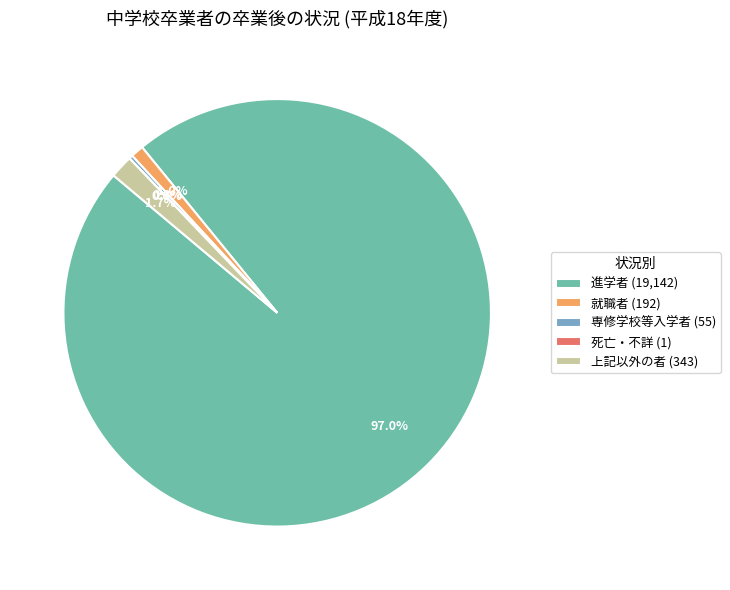

Which slice represents more than half of the pie?

進学者